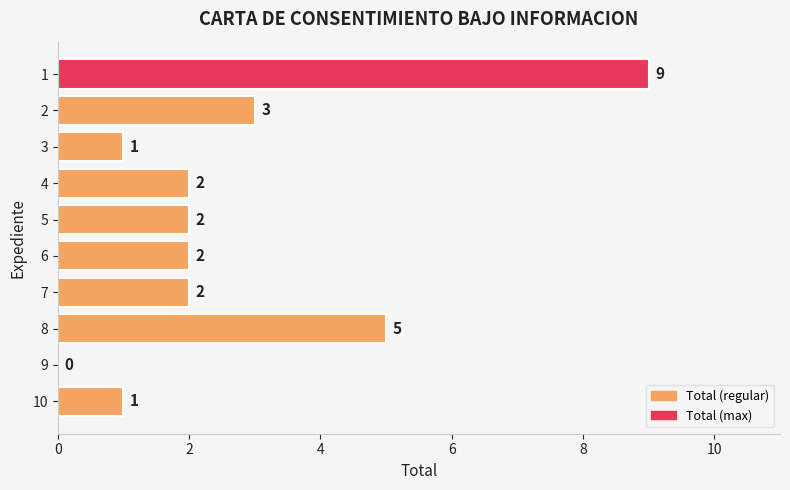

Reading top to bottom, transcribe all the data shown in this chart.

1=9	2=3	3=1	4=2	5=2	6=2	7=2	8=5	9=0	10=1